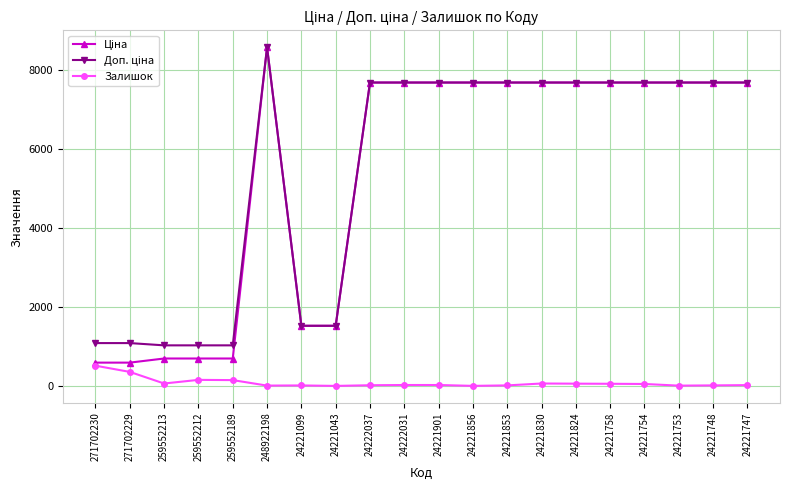

Is it true that Залишок equals 5.0 at 24221856?

True